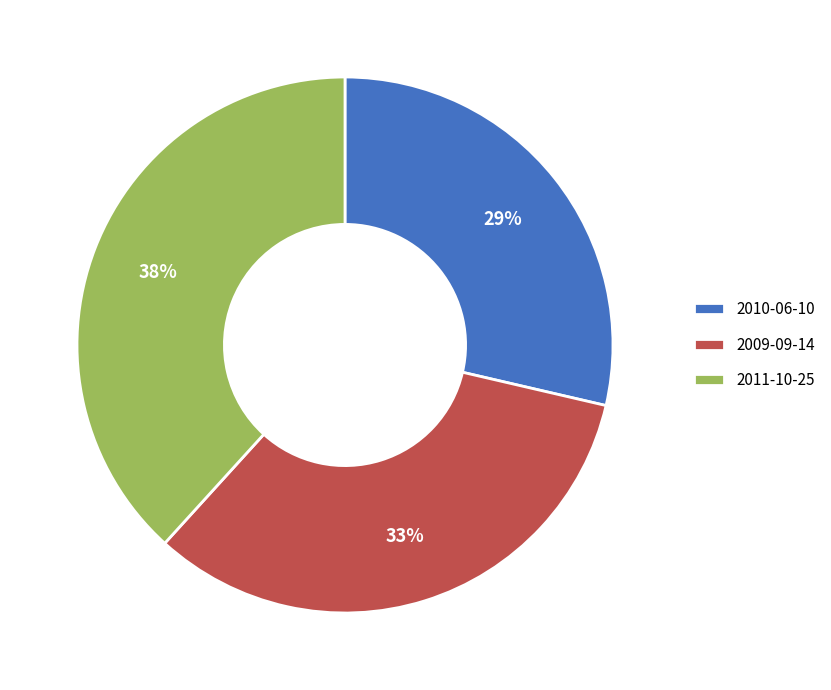

To the nearest percent, what percentage of the pie is 2010-06-10?

29%